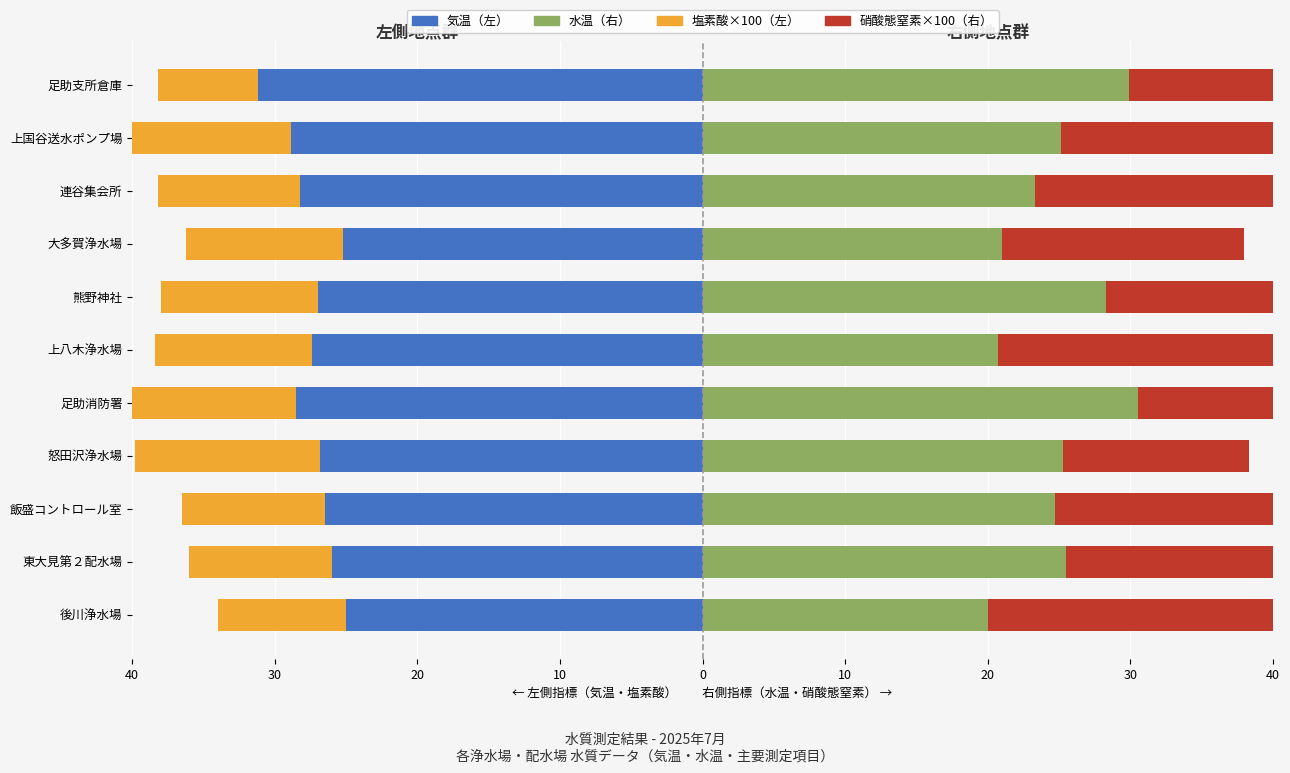

Rank the series at 東大見第２配水場 from lowest to highest value.

気温（左）, 塩素酸×100（左）, 硝酸態窒素×100（右）, 水温（右）